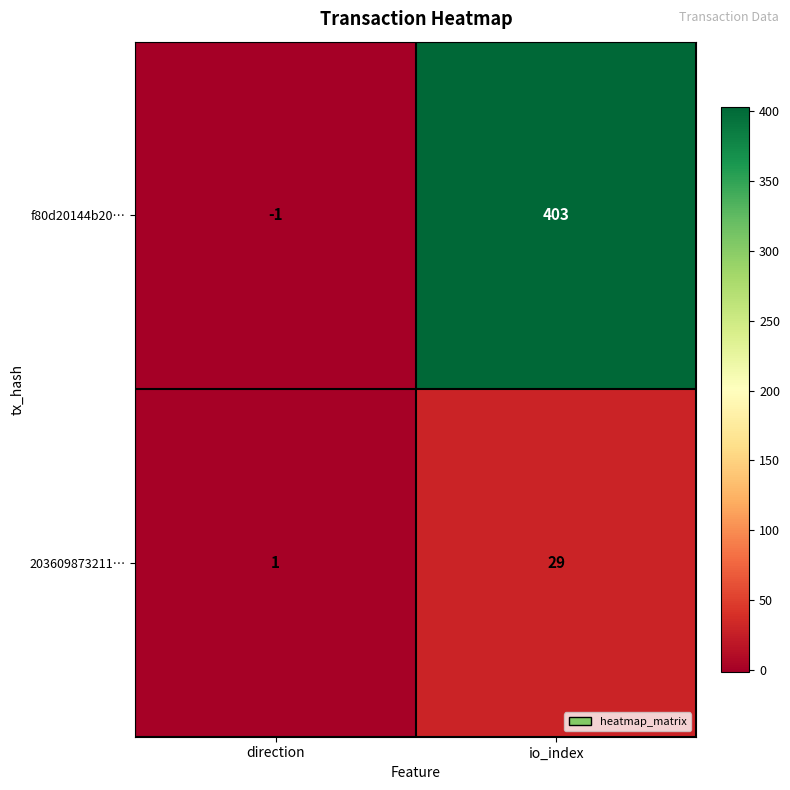

What is the difference between the maximum and minimum values in the f80d20144b20… series?

404